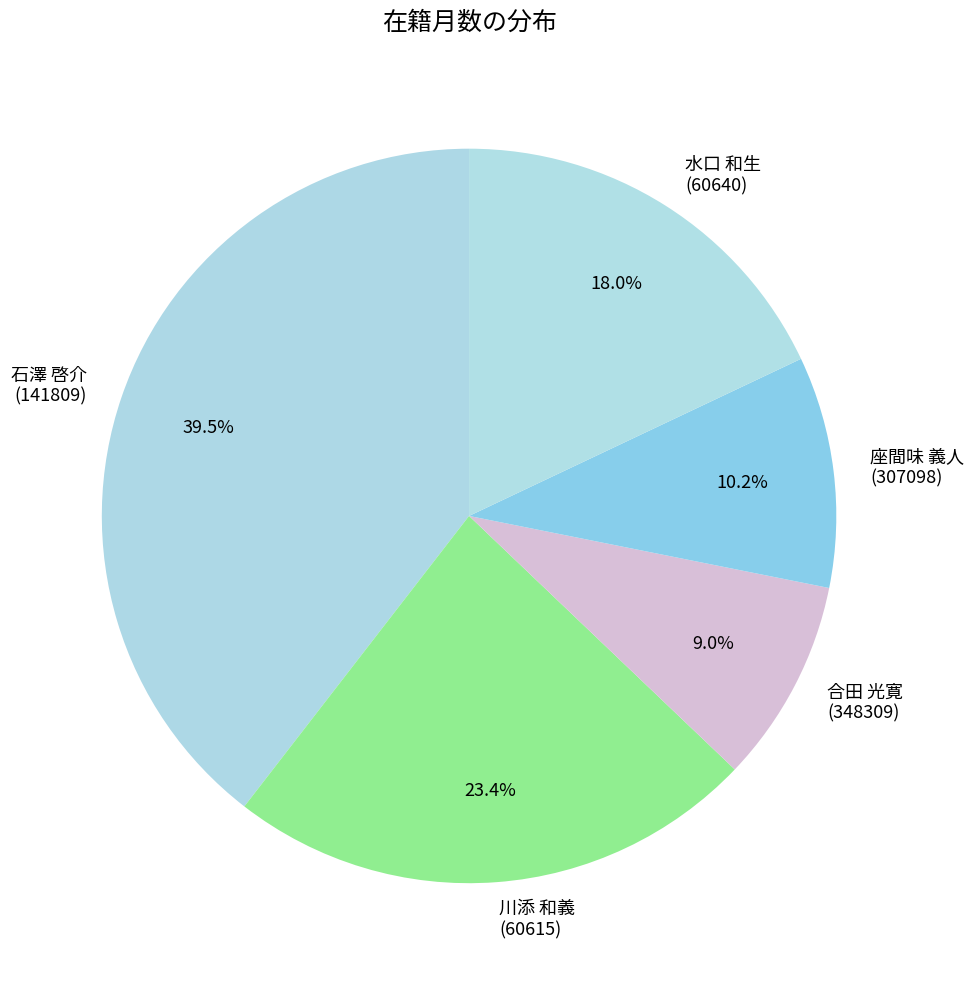

Which slice is the largest?

石澤 啓介 (141809)